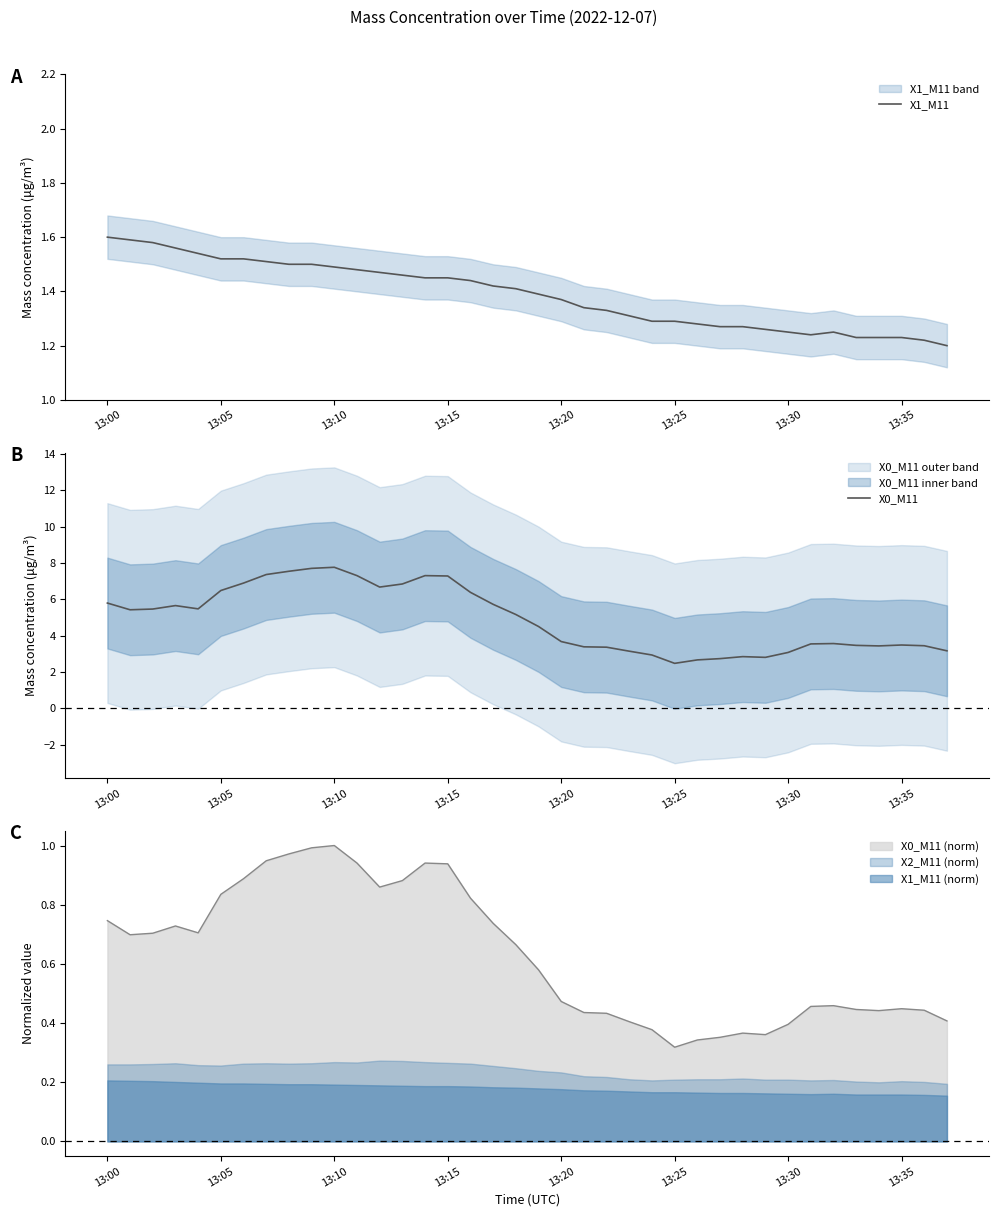

At which label does X0_M11 (norm) reach its minimum?

13:25